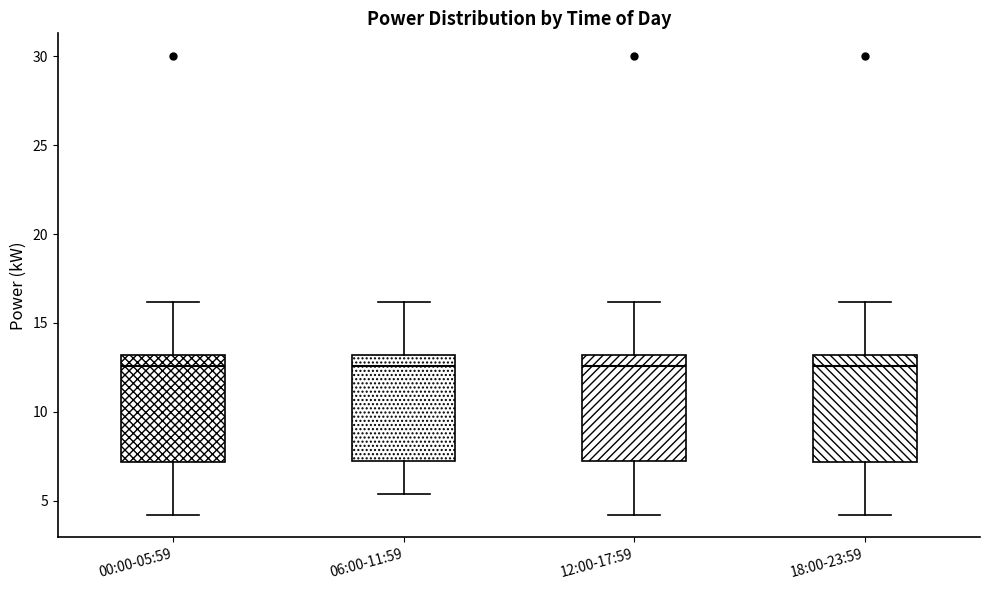

Where is the lower edge of the box for 18:00-23:59 on the y-axis? The values are not printed on the chart, so give them approximately, as read against the axis.

7.0